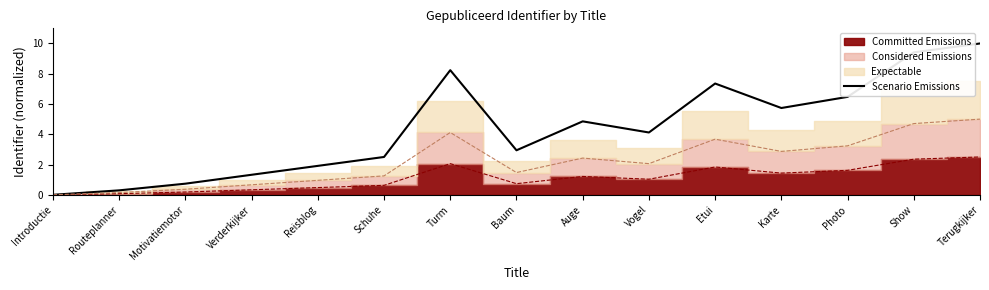

Rank the categories by value from highest to lowest.

Terugkijker, Show, Turm, Etui, Photo, Karte, Auge, Vogel, Baum, Schuhe, Reisblog, Verderkijker, Motivatiemotor, Routeplanner, Introductie